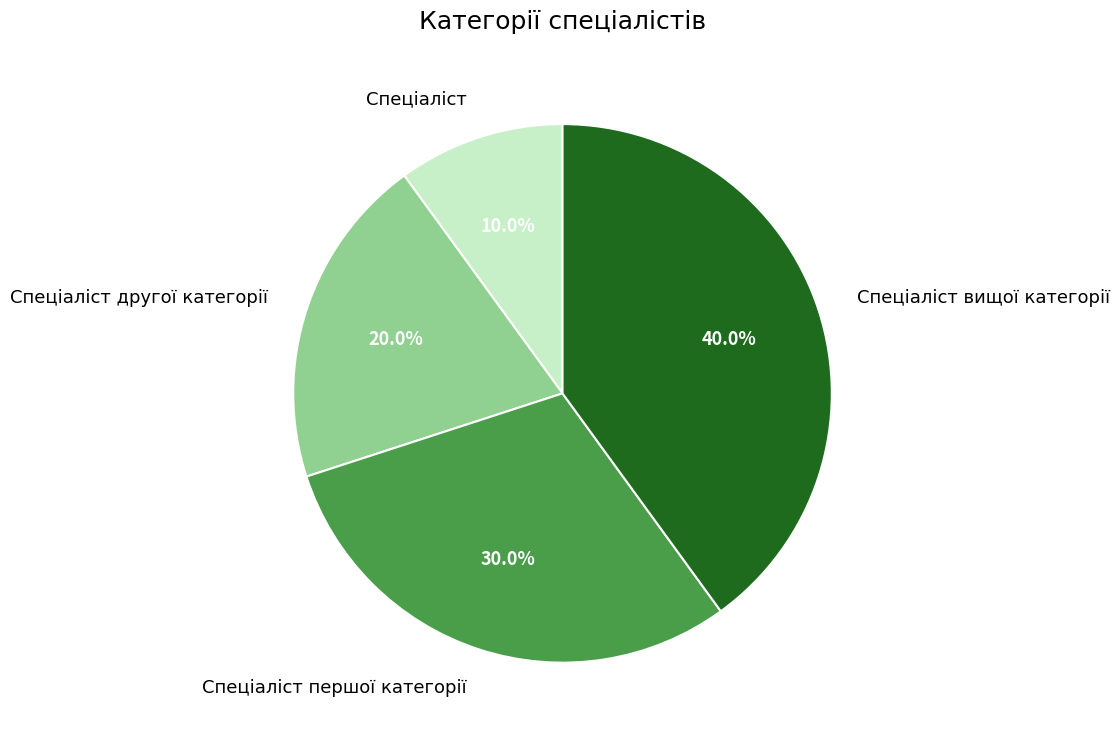

Does Спеціаліст першої категорії represent more than half of the total?

No